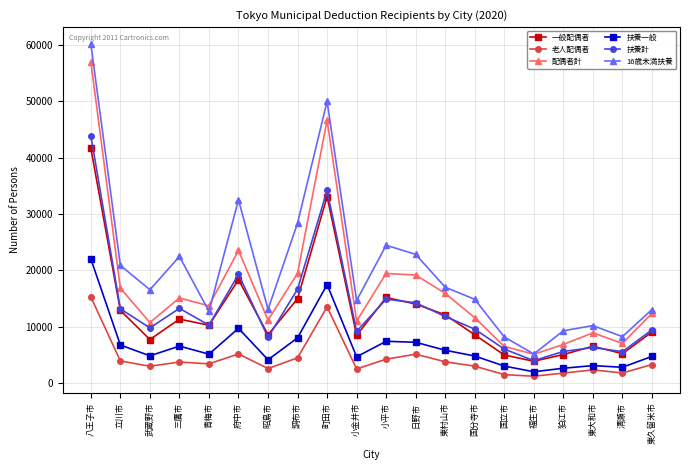

What is the average value of the 扶養計 series?

13280